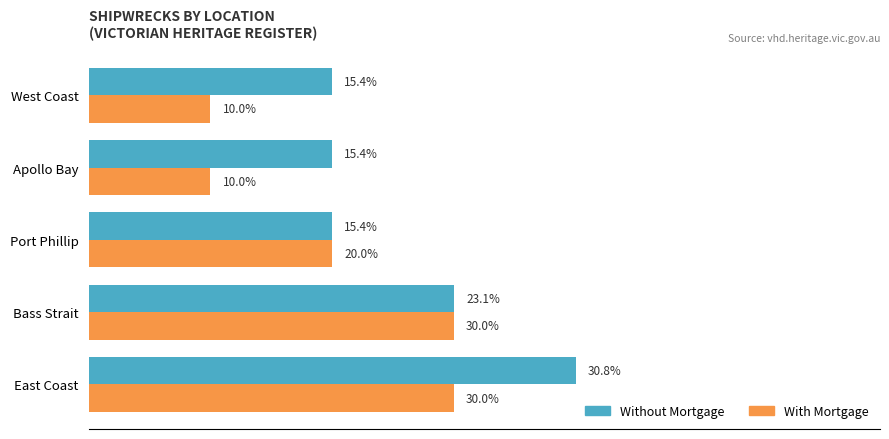

What are all the series names shown in the legend?

Without Mortgage, With Mortgage